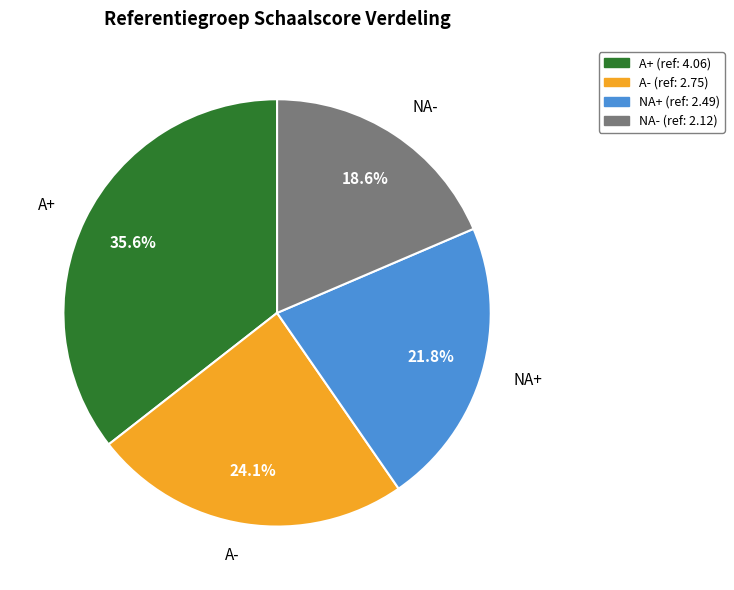

What portion of the pie excludes A+?

64.4%